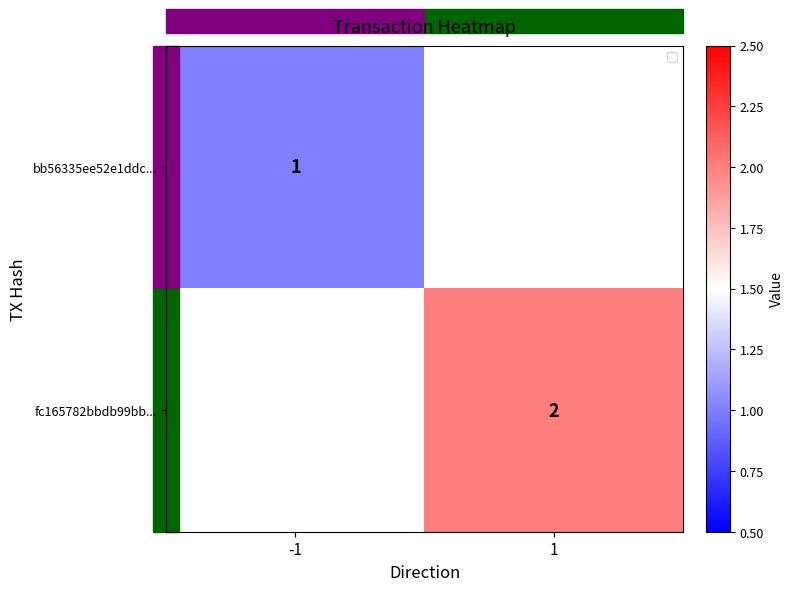

Is it true that fc165782bbdb99bb... equals 0 at 1?

False